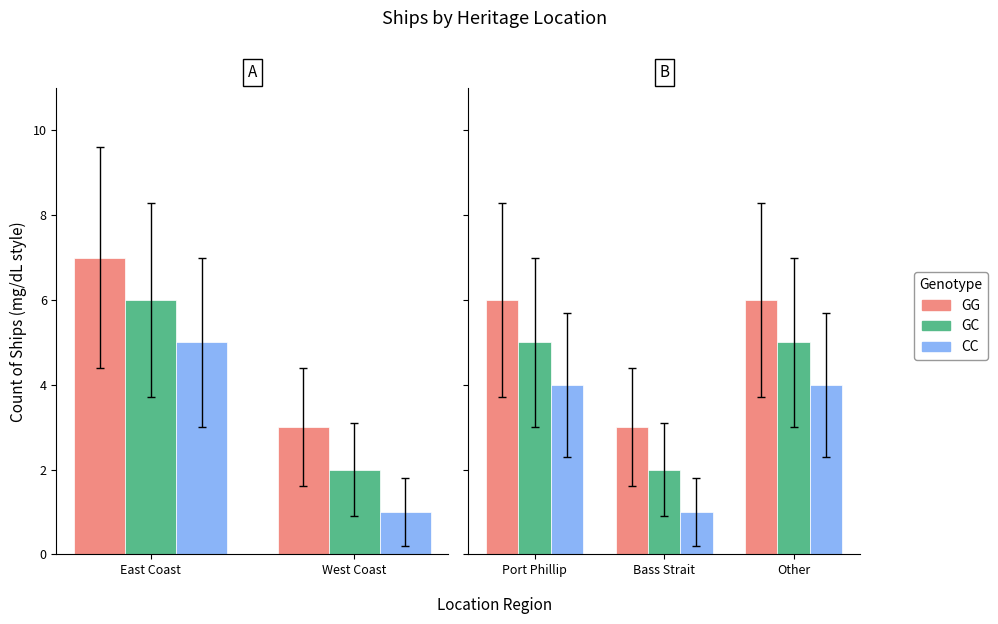

Is the value of CC at Bass Strait greater than the value of GC at Port Phillip?

No